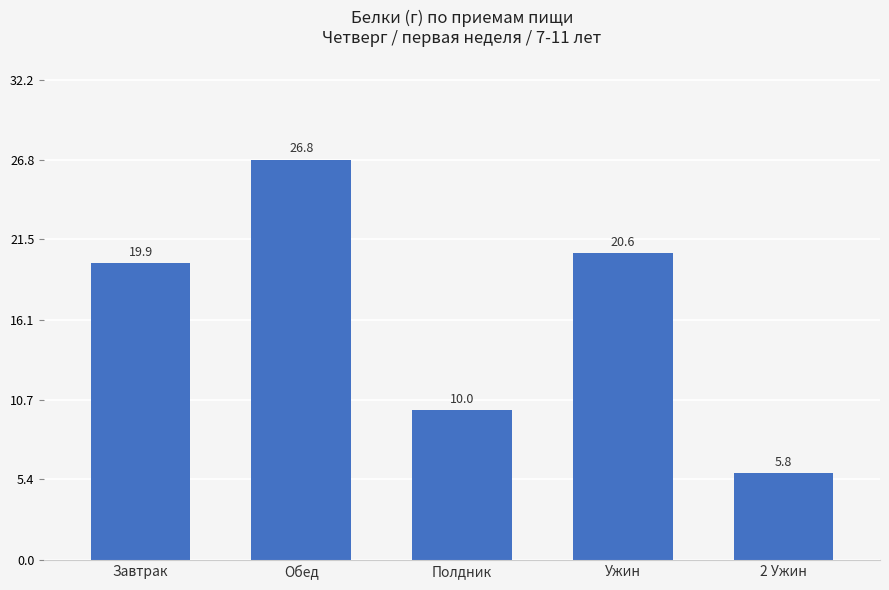

At which category does the chart reach its peak across all series?

Обед